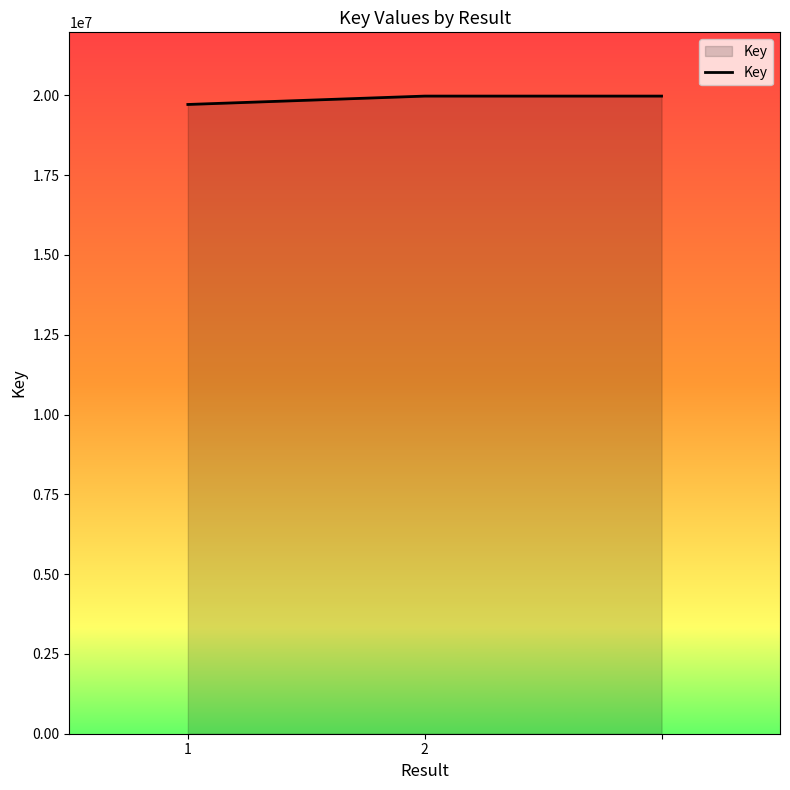

What is the average value?

19889799